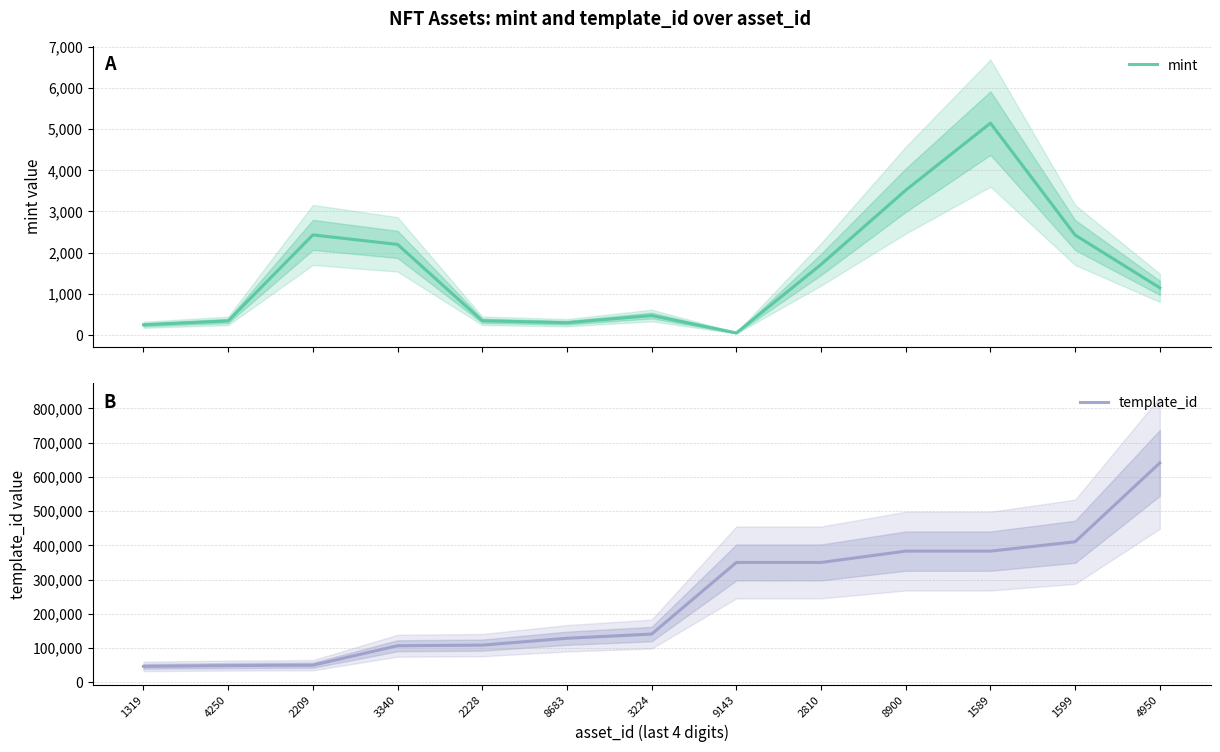

Which category has the lowest value in the mint series?

9143